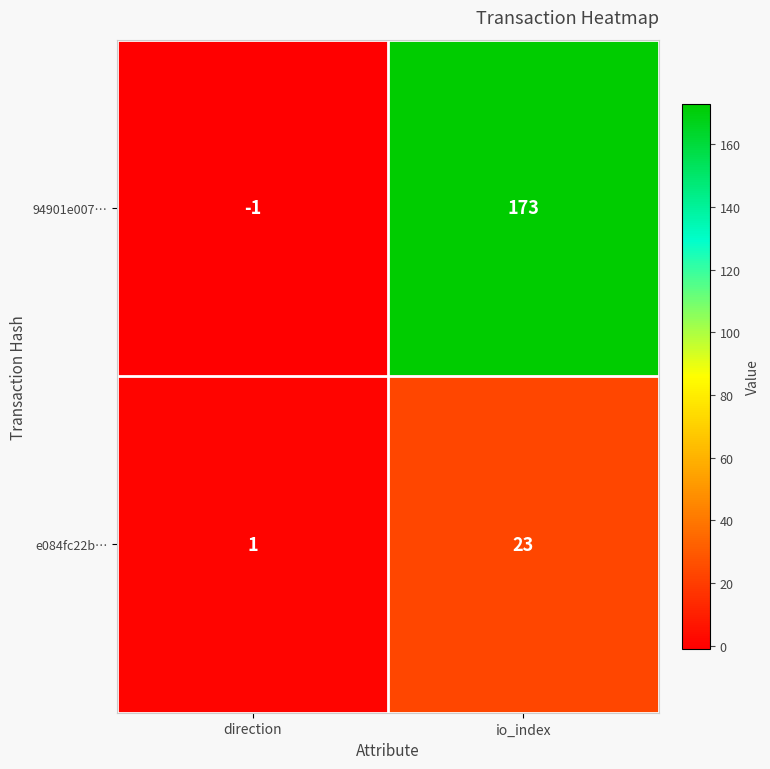

What is the greatest value displayed?

173